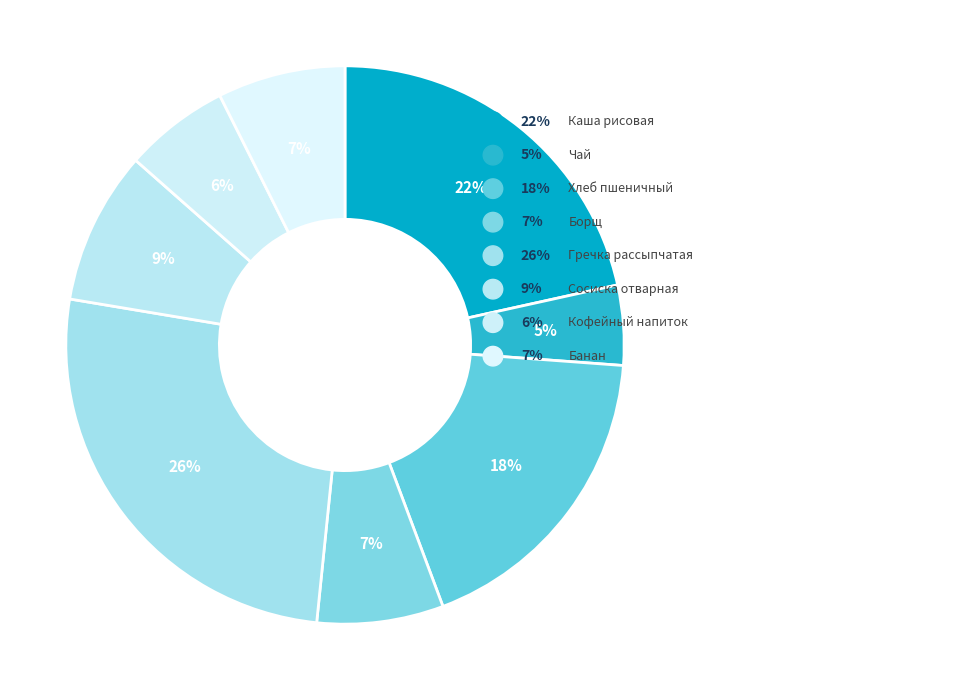

Is there a majority slice in this chart?

No